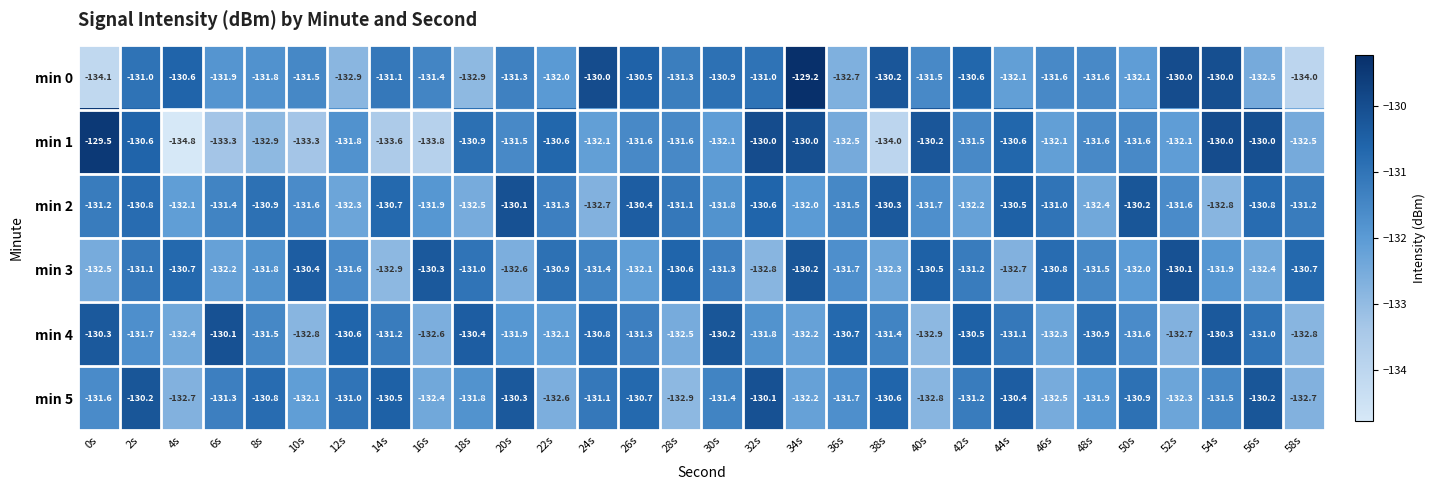

What is the difference between the maximum and minimum values in the min 0 series?

4.9